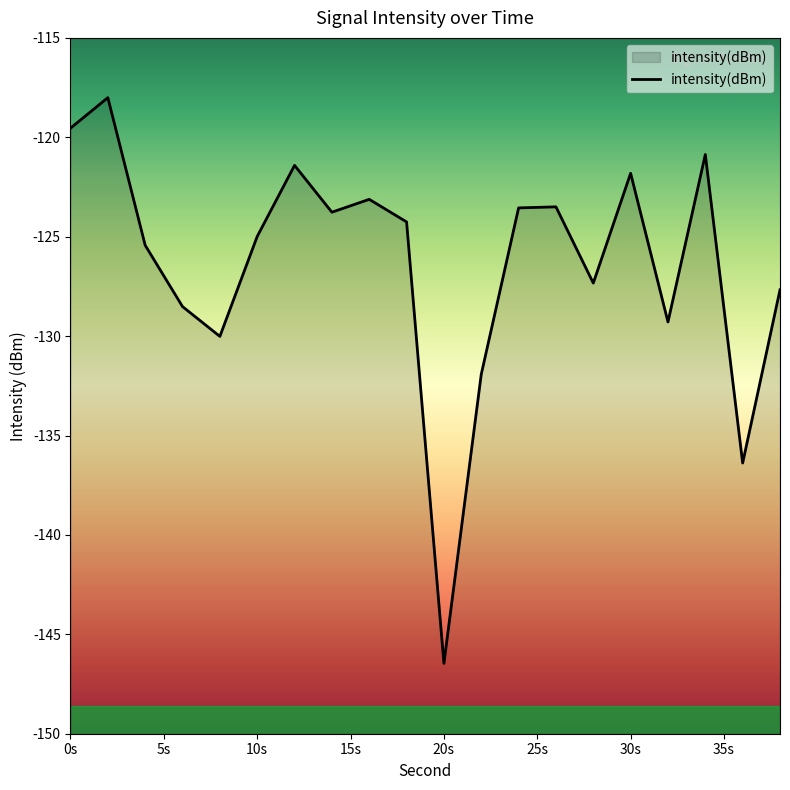

What is the minimum value shown in the chart?

-146.5